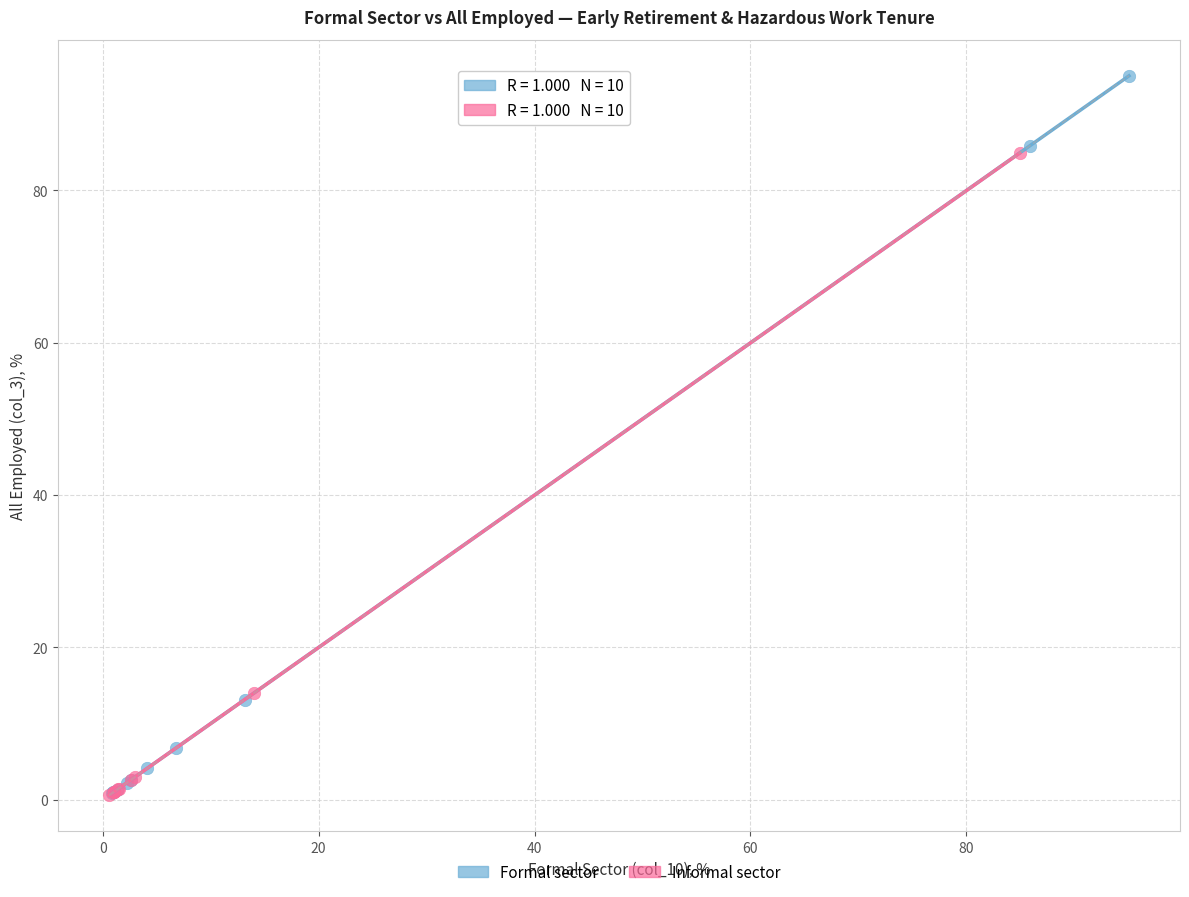

Which series reaches the maximum Y coordinate?

Formal sector